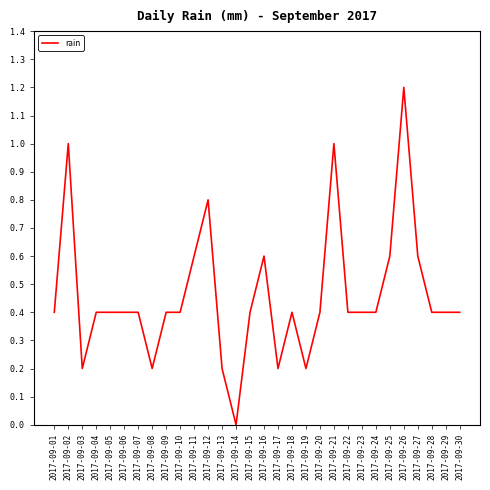

What is the average value?

0.5